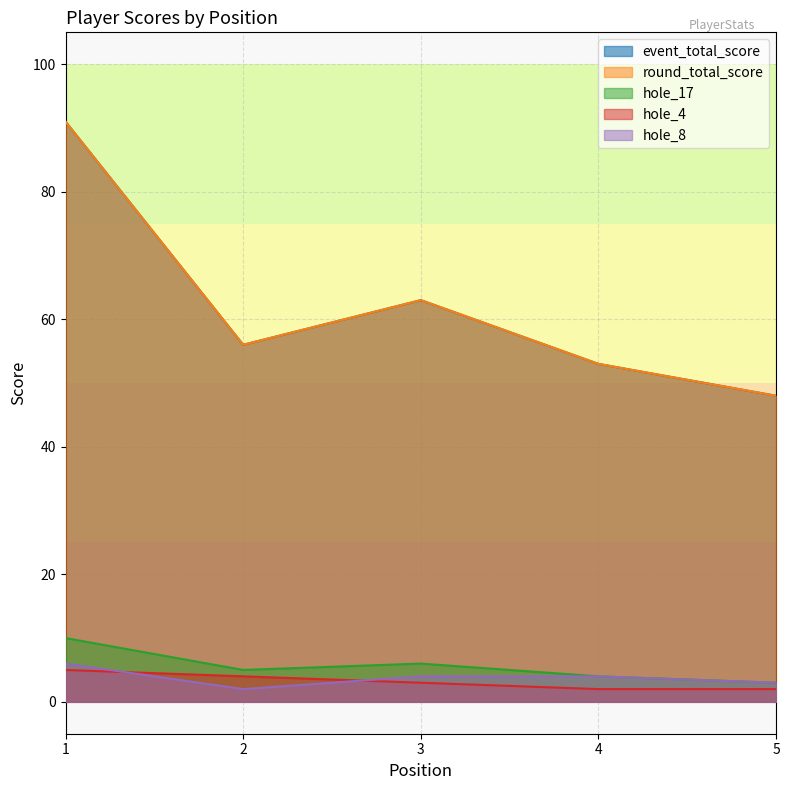

The value of round_total_score at 2 is 37. True or false?

False